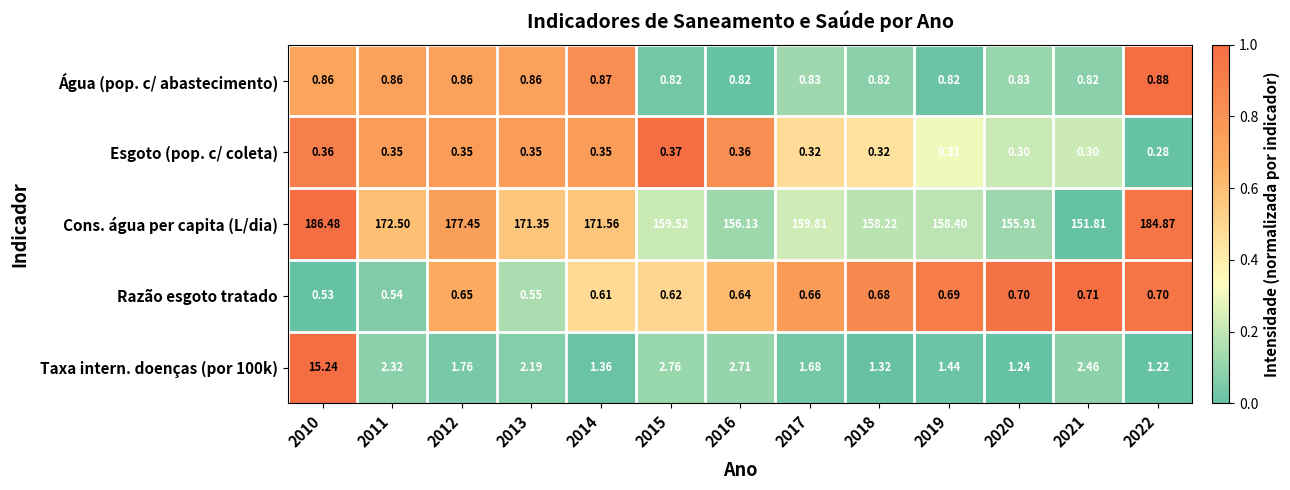

Is the value of Razão esgoto tratado at 2013 greater than the value of Esgoto (pop. c/ coleta) at 2021?

Yes